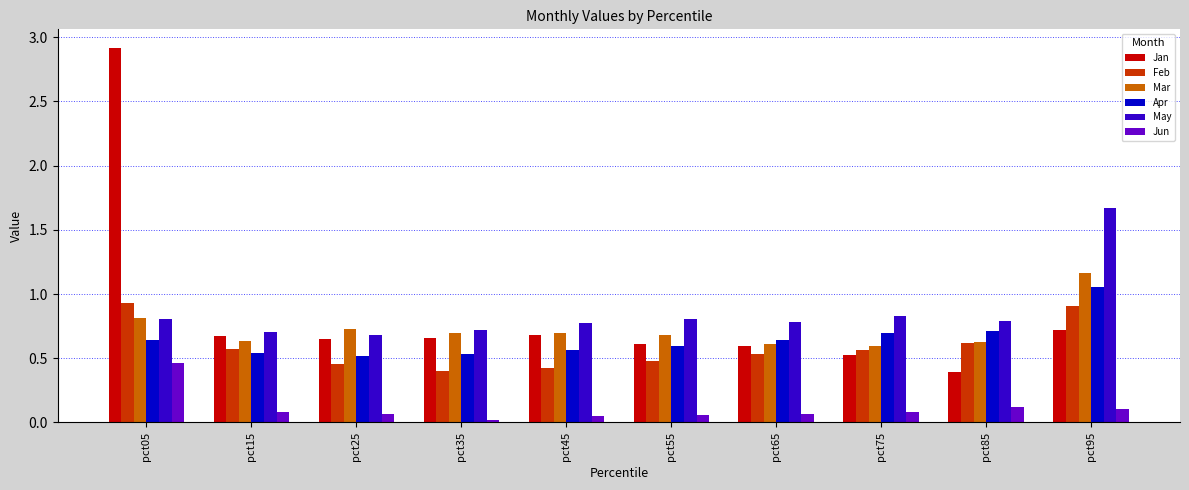

Which series has the largest range (max minus min)?

Jan